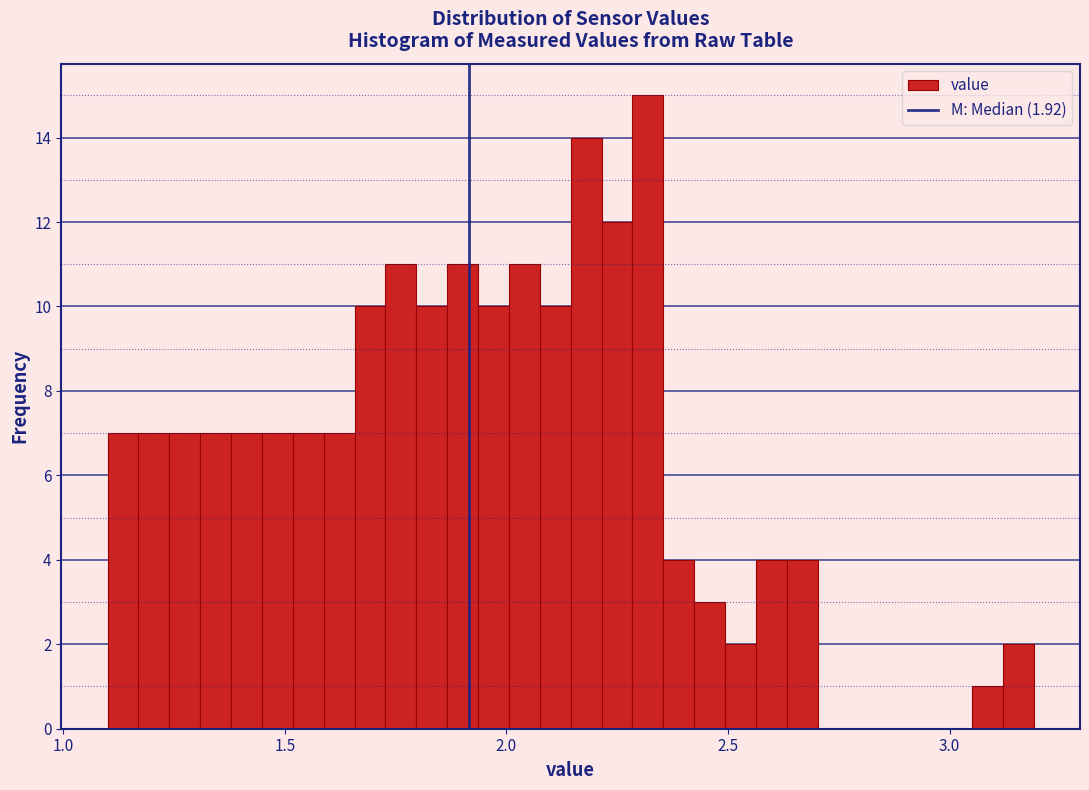

Around what value on the x-axis is the tallest bar? Give the approximate position of its centre, as read against the axis.

2.30